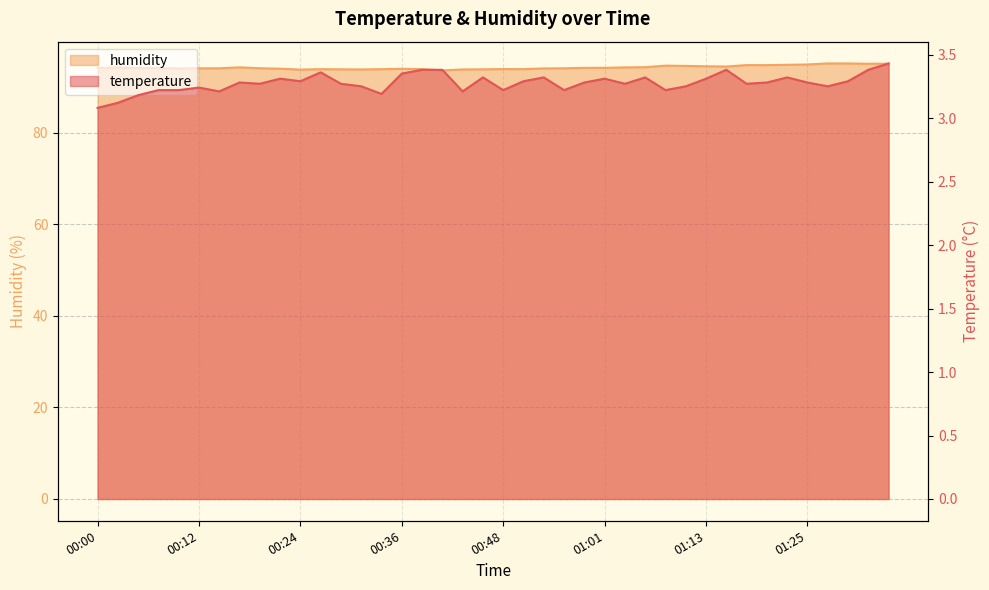

True or false: temperature and humidity intersect in this chart.

False